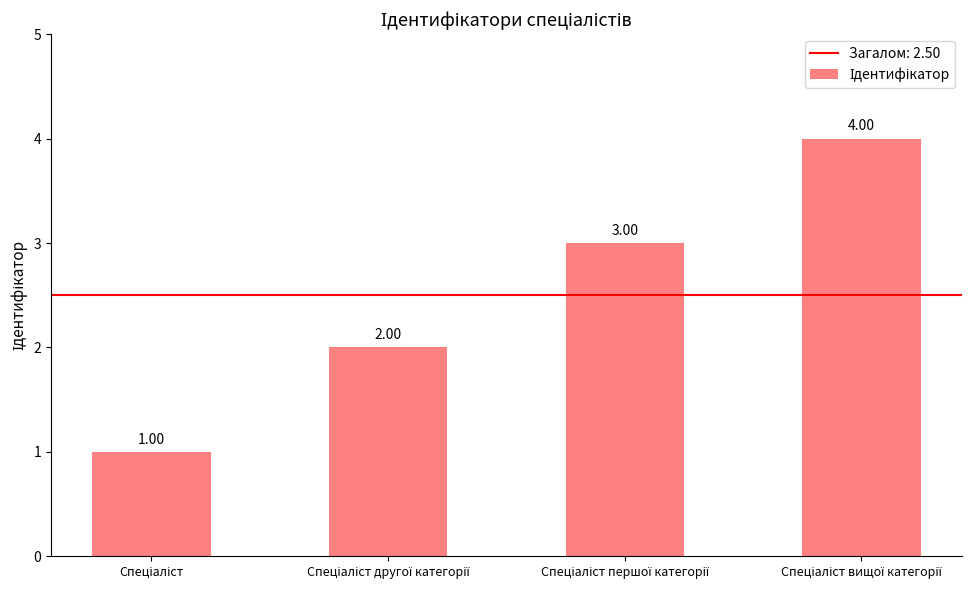

What is the sum of all values?

10